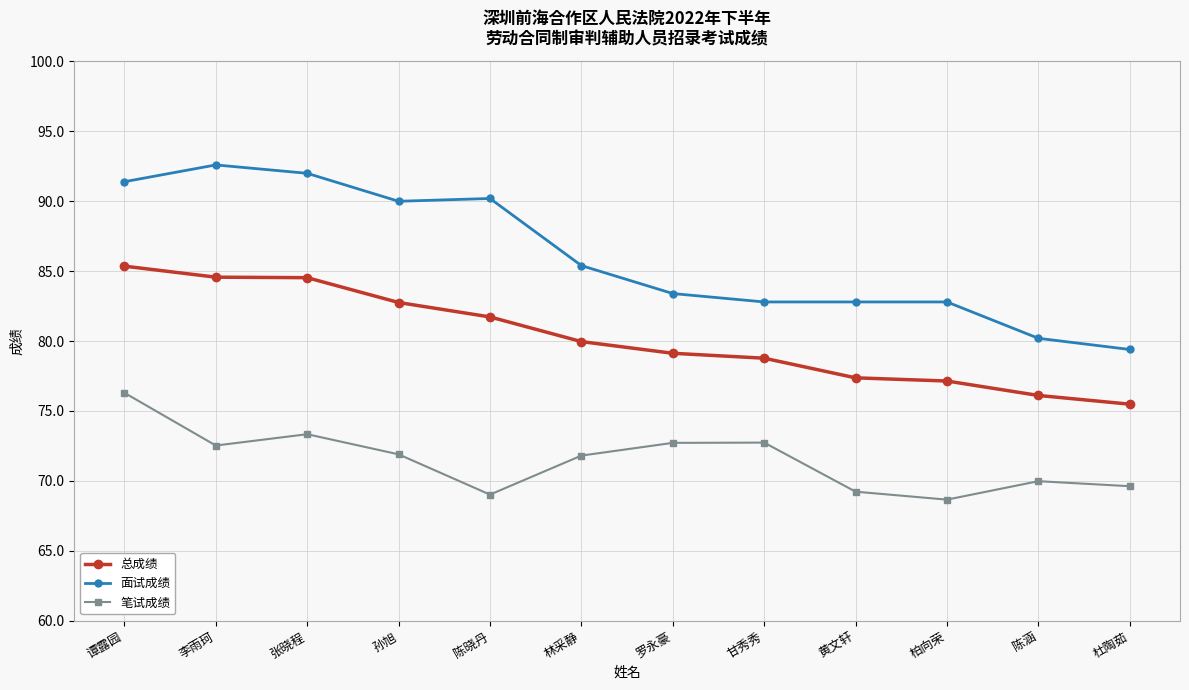

How many values in the 笔试成绩 series exceed 71?

7